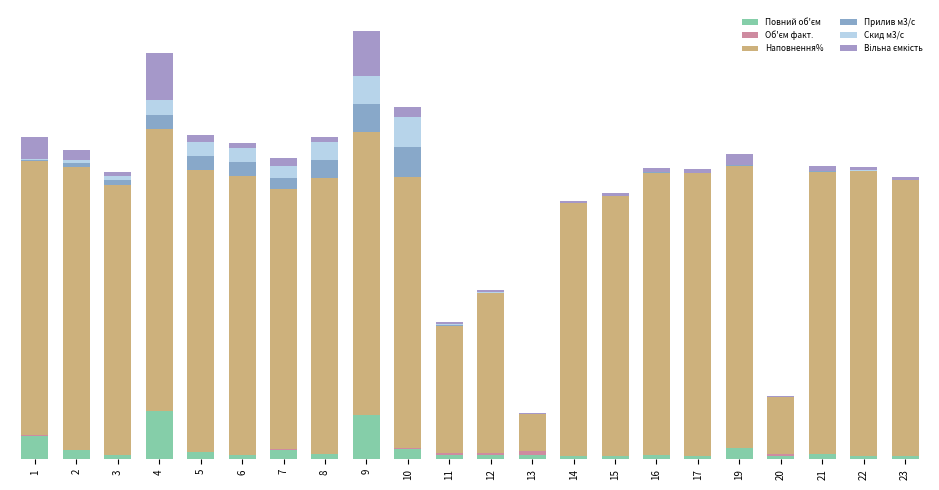

True or false: Наповнення% has a value of 135.9 at 2.

False